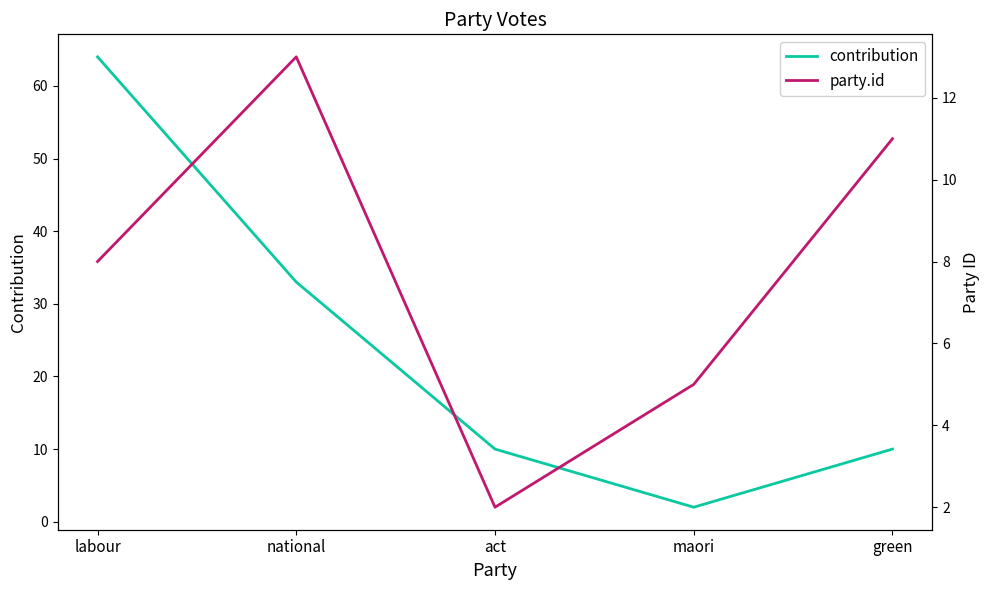

Rank the series by their maximum value, from lowest to highest.

party.id, contribution